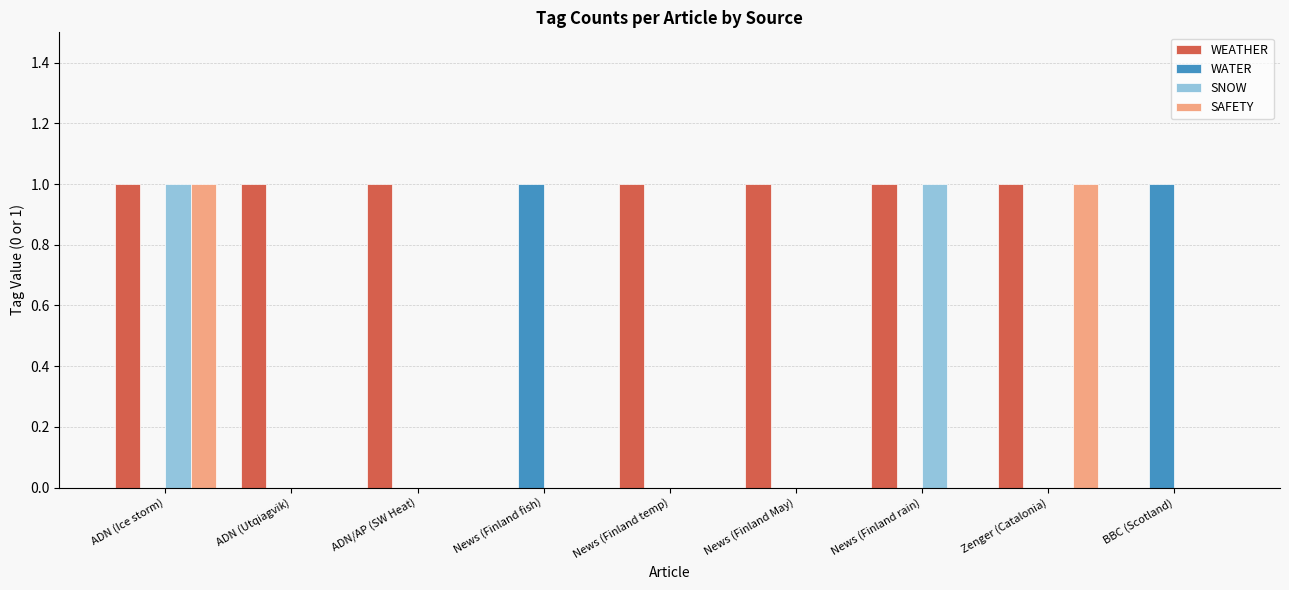

Are the bars grouped side by side (vs. stacked)?

Yes